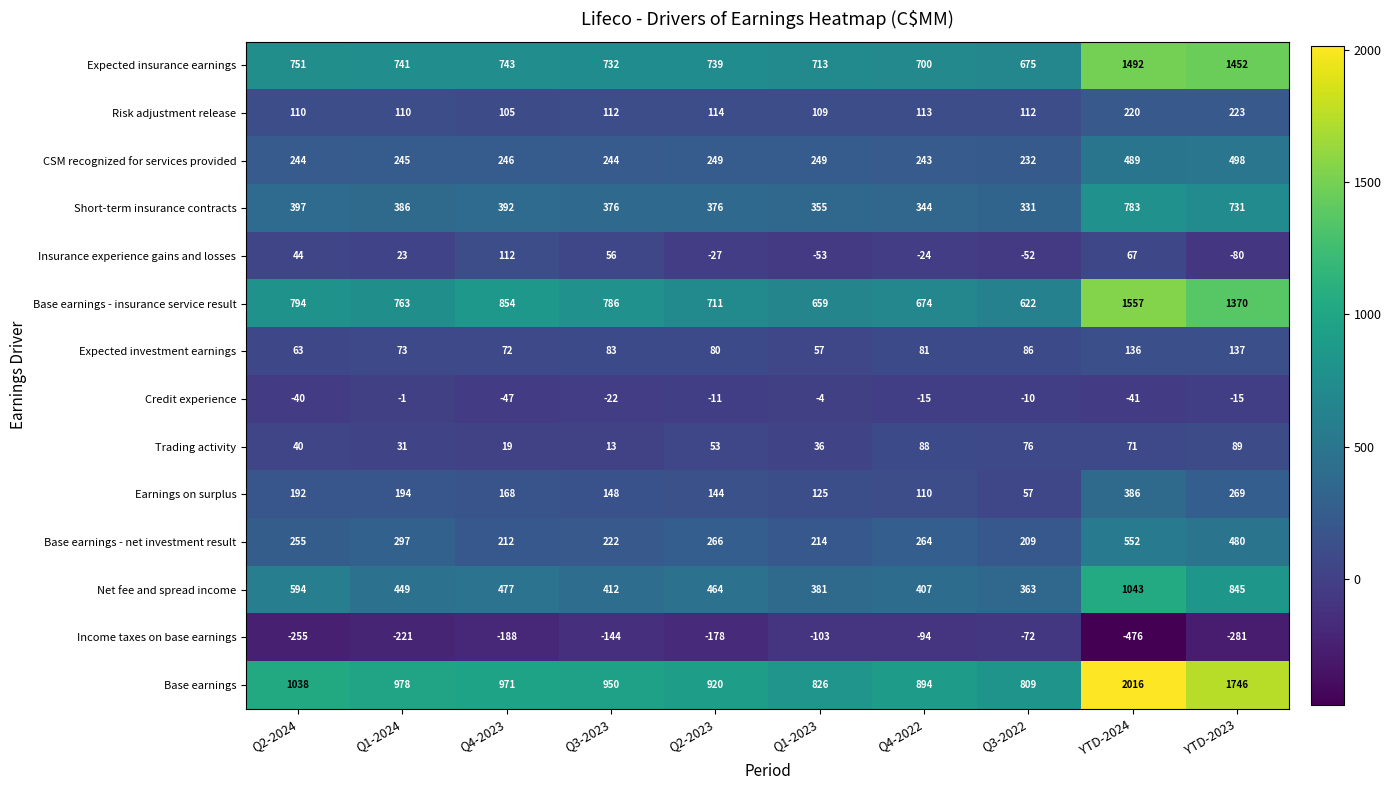

The value of Base earnings at Q4-2023 is 1356. True or false?

False